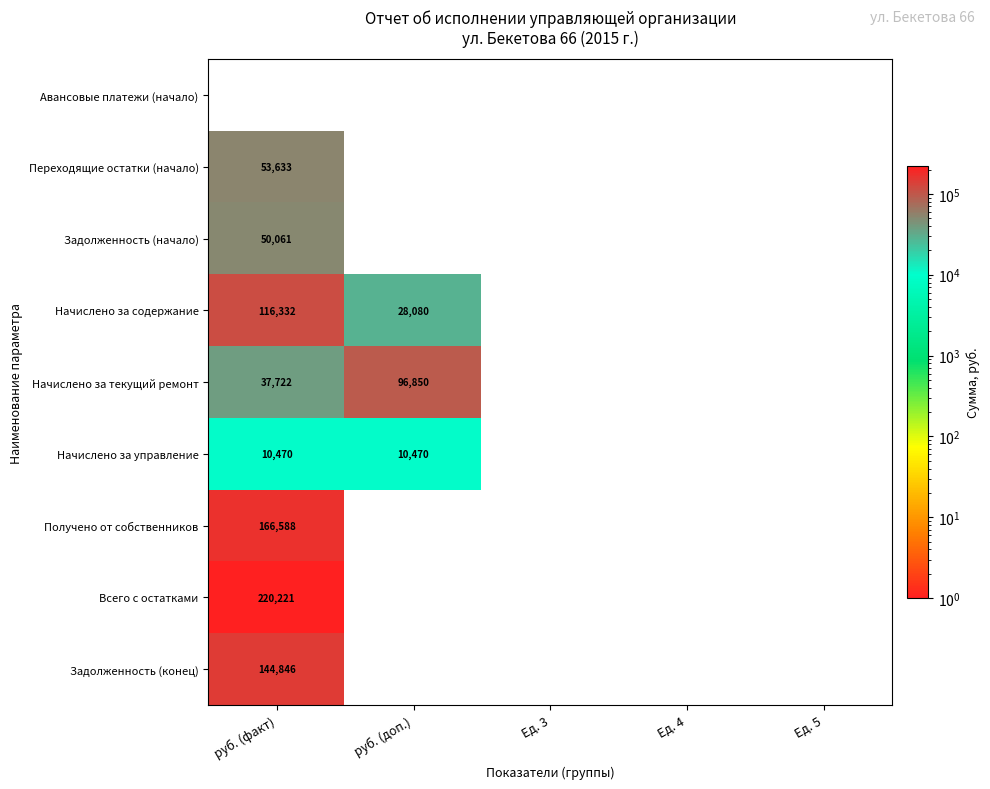

Is it true that Начислено за текущий ремонт equals 96850 at руб. (доп.)?

True